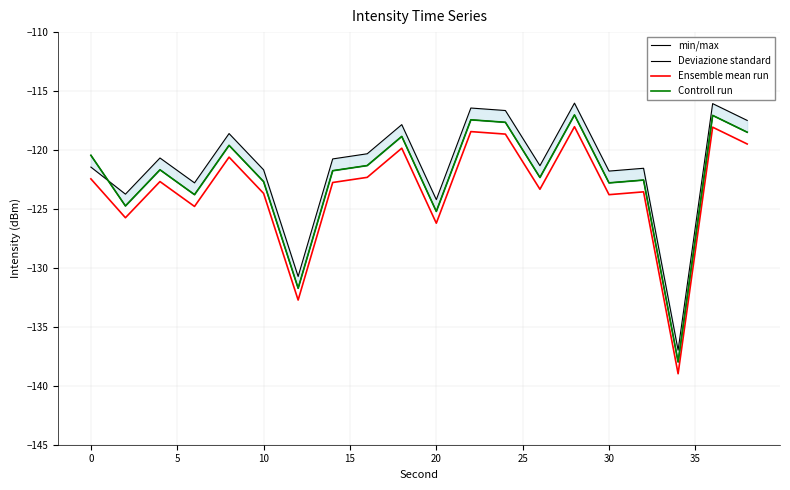

Count the number of categories in the chart.

20